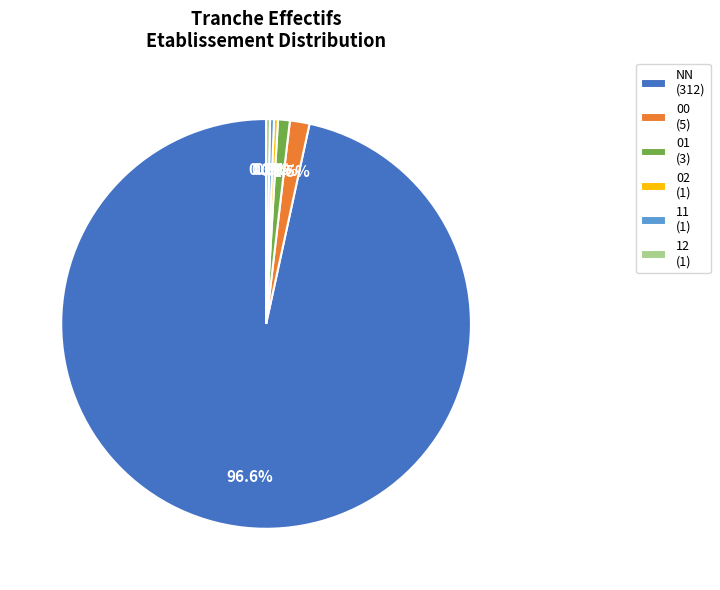

Is the sum of 02 (1) and 12 (1) greater than half?

No